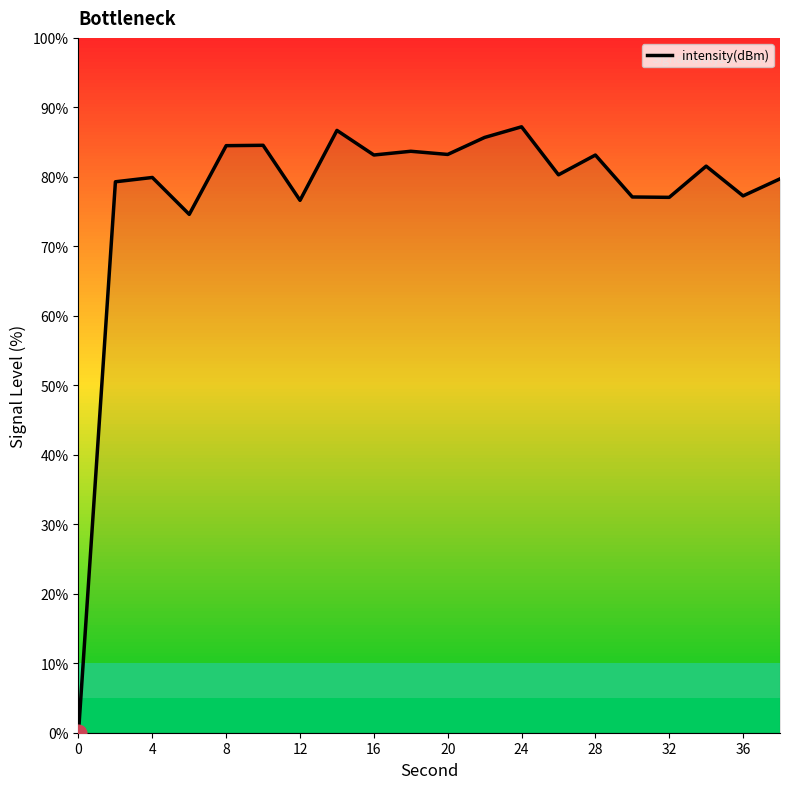

What is the greatest value displayed?

87.2